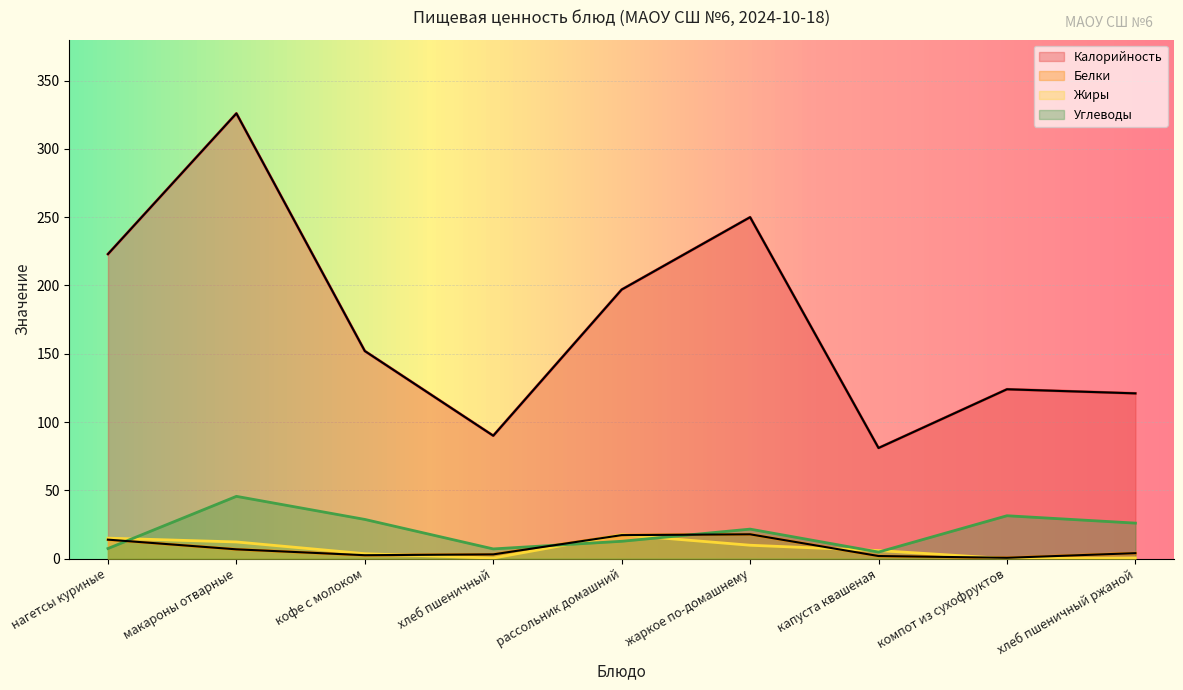

What is the sum of all Жиры values?

64.9